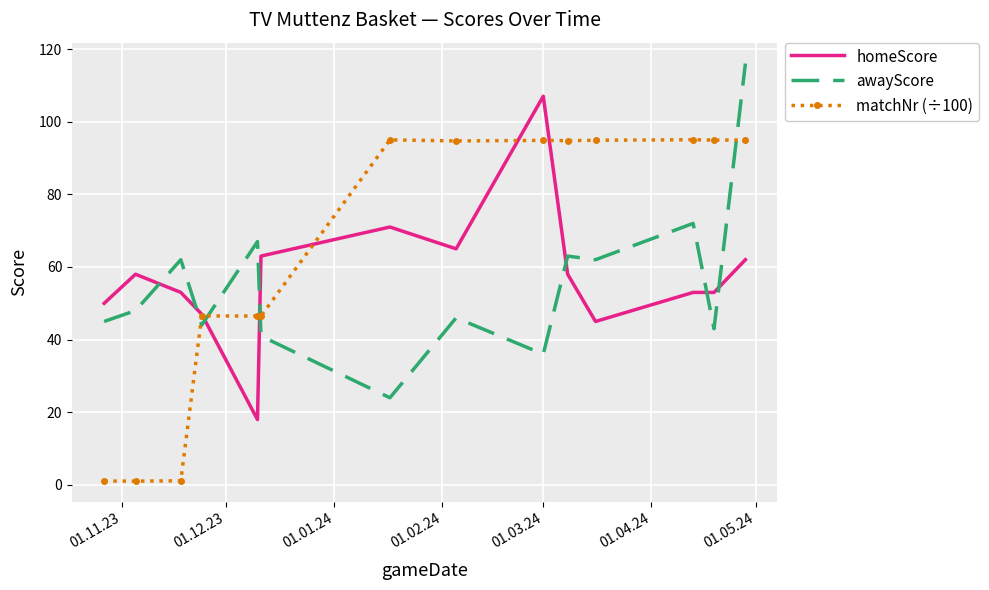

What is the sum of all homeScore values?

803.0